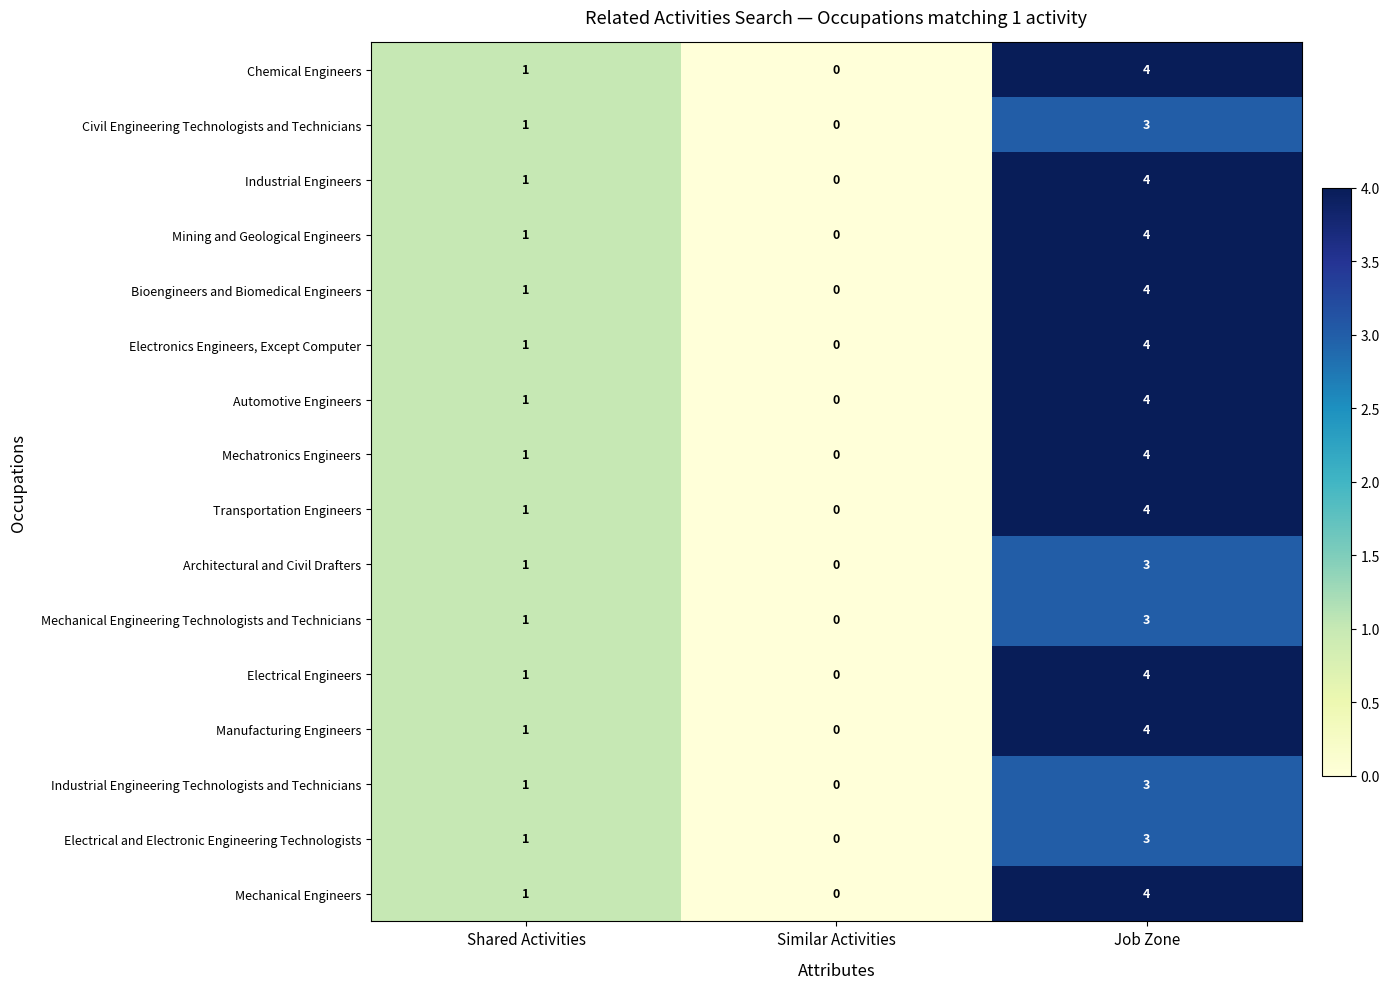

What is the total value across all series at Shared Activities?

16